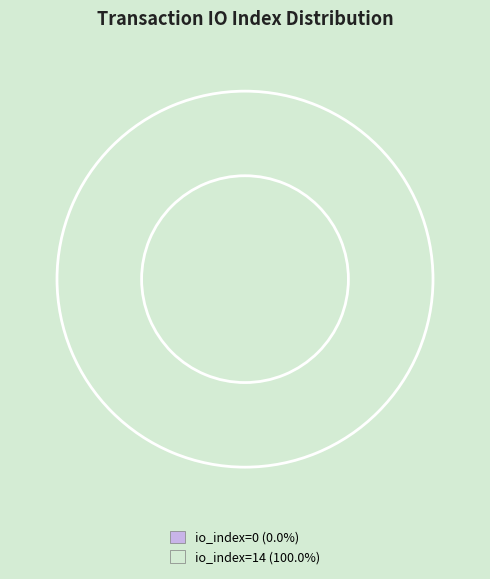

Combined, do io_index=0 and io_index=14 account for over 50%?

Yes